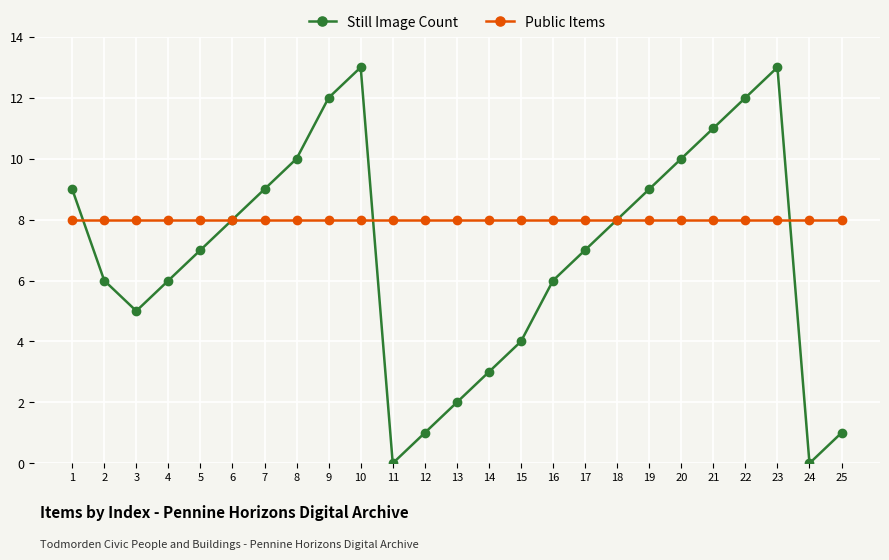

After their last crossing, which series has the higher values: Still Image Count or Public Items?

Public Items